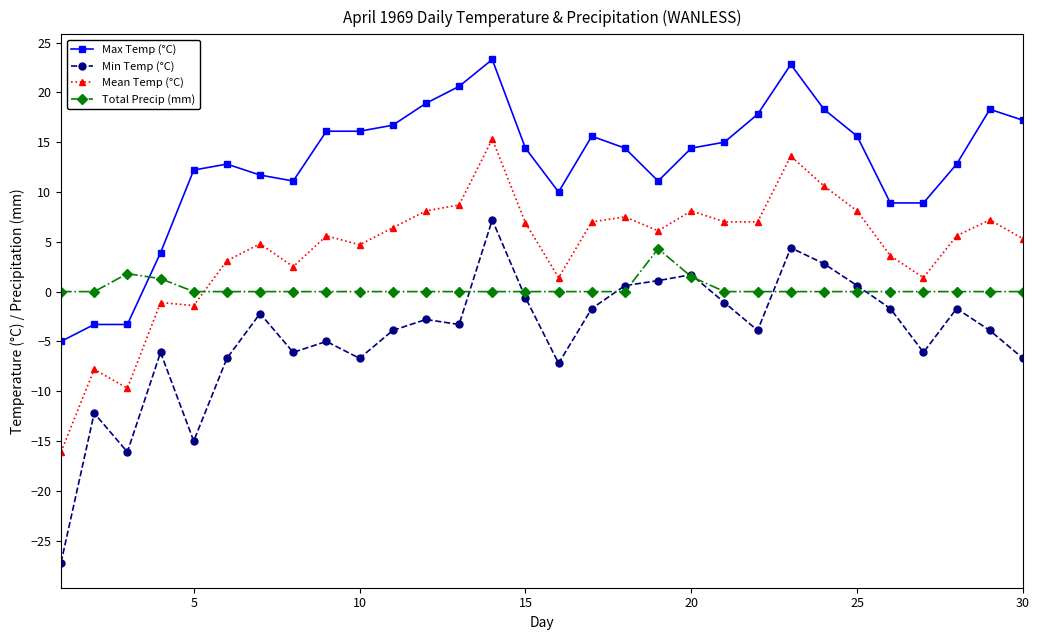

What is the difference between the maximum and second lowest values in the Total Precip (mm) series?

4.3